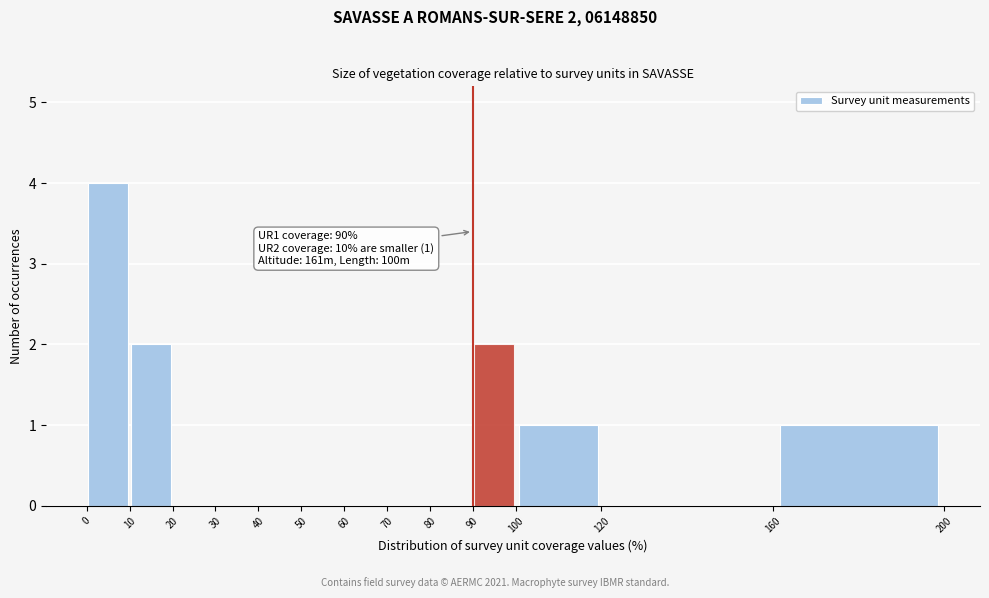

Which range on the x-axis has the tallest bar?

0 to 10